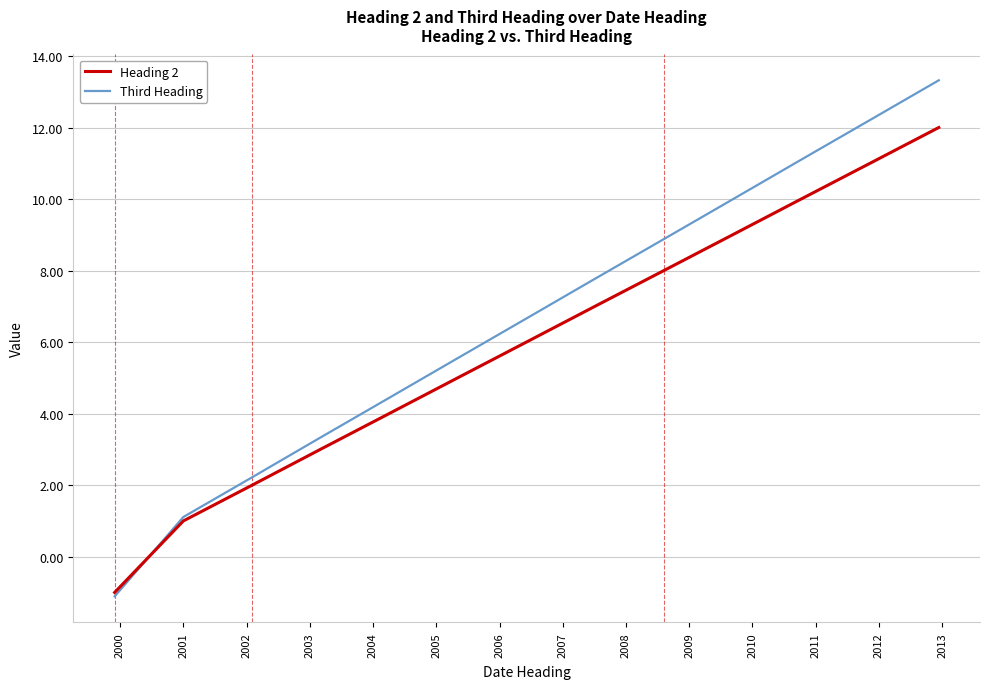

What is the minimum value for Heading 2?

-1.0